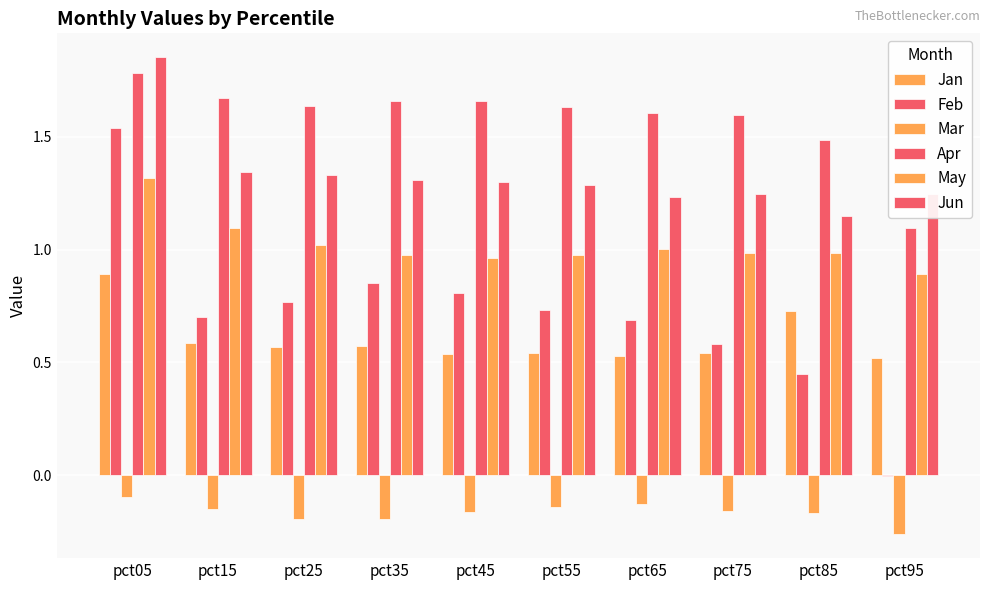

What is the difference between the second highest and minimum values in the May series?

0.2